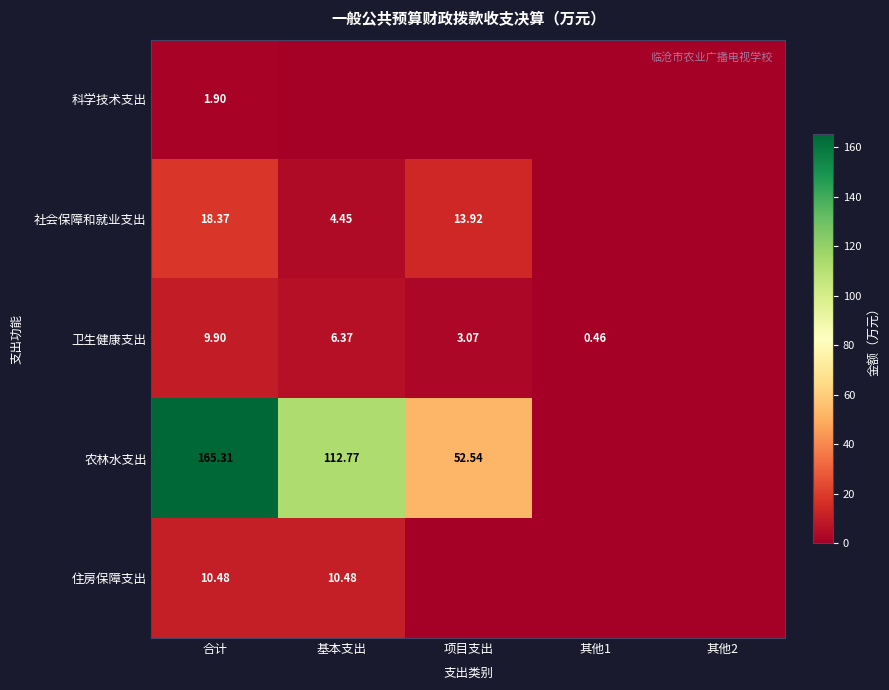

What is the spread (max minus min) of values at 基本支出?

112.8